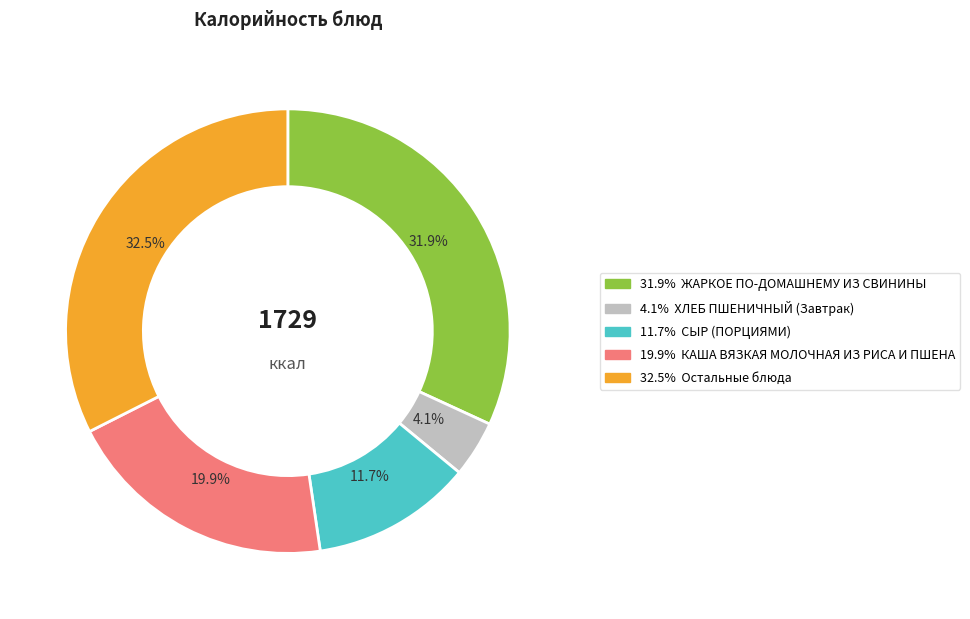

Is there a majority slice in this chart?

No